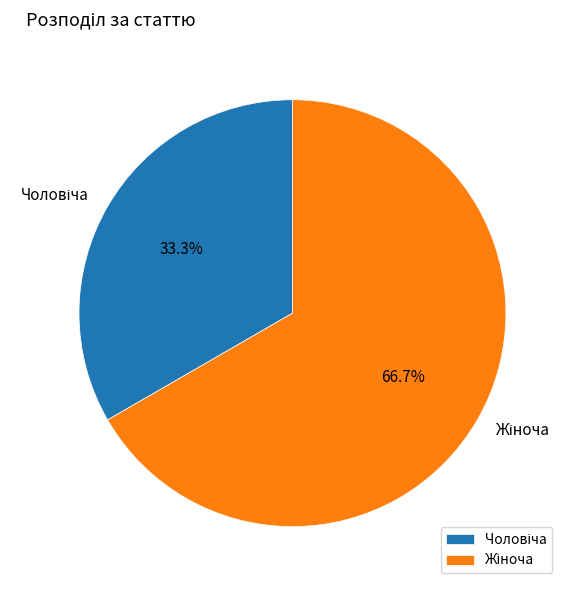

Is there a majority slice in this chart?

Yes